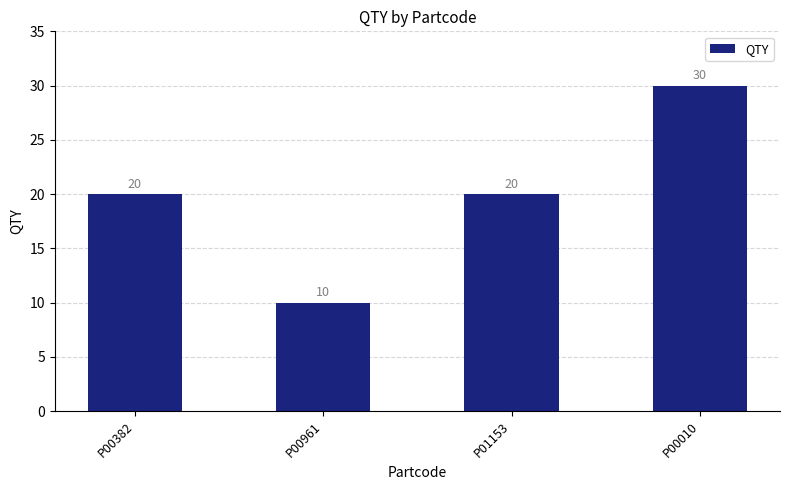

What is the difference between the maximum and minimum values?

20